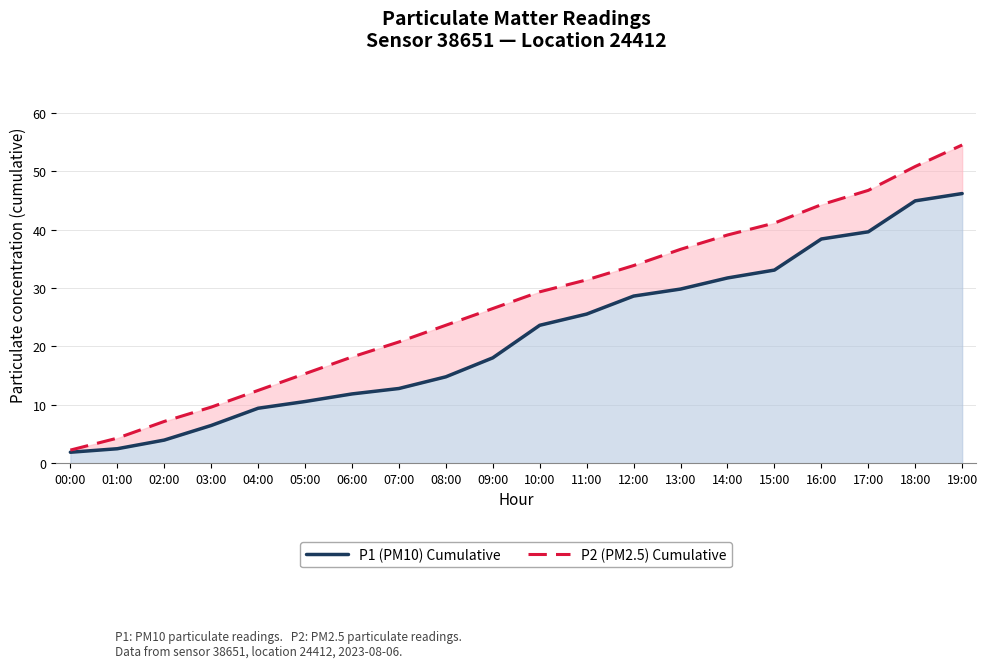

Which has a higher value, 13:00 or 10:00?

13:00